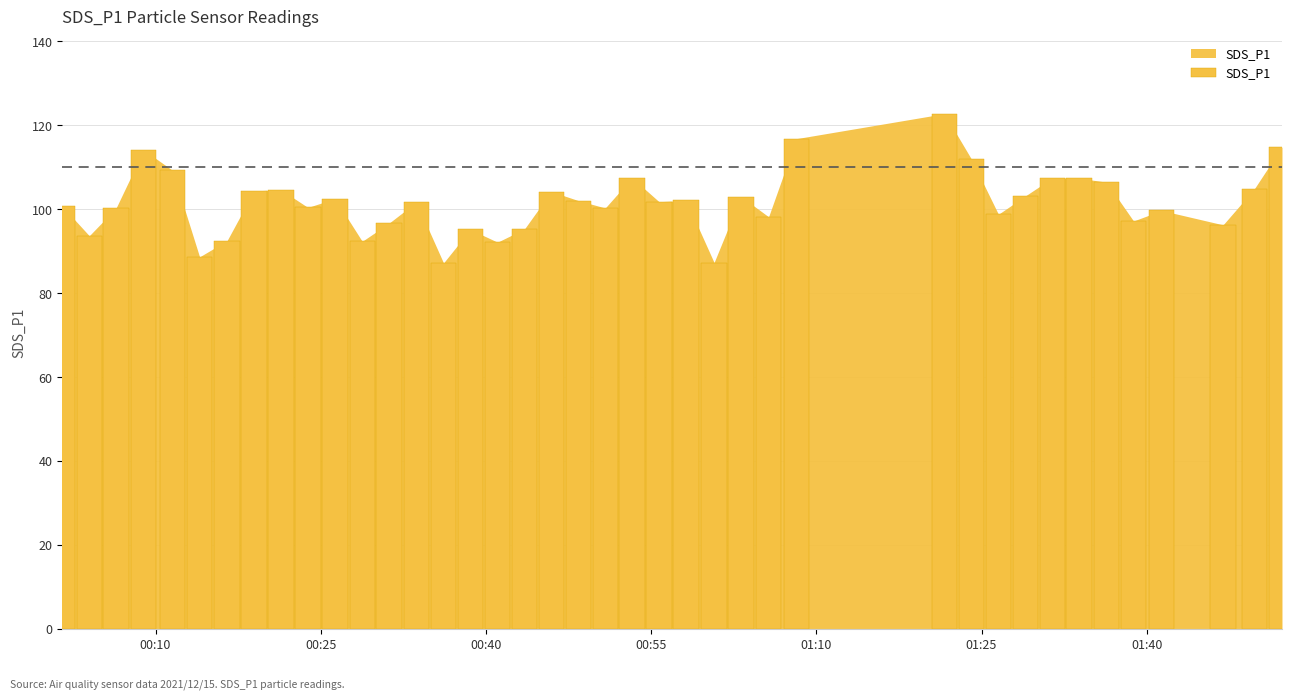

How many data points are less than 101?

19